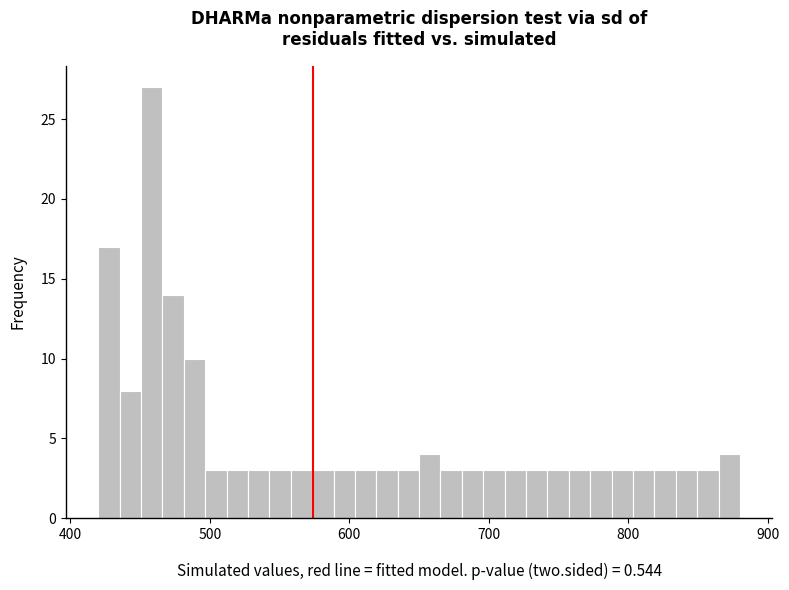

Read against the x-axis, roughly where is the centre of the tallest bar?

460